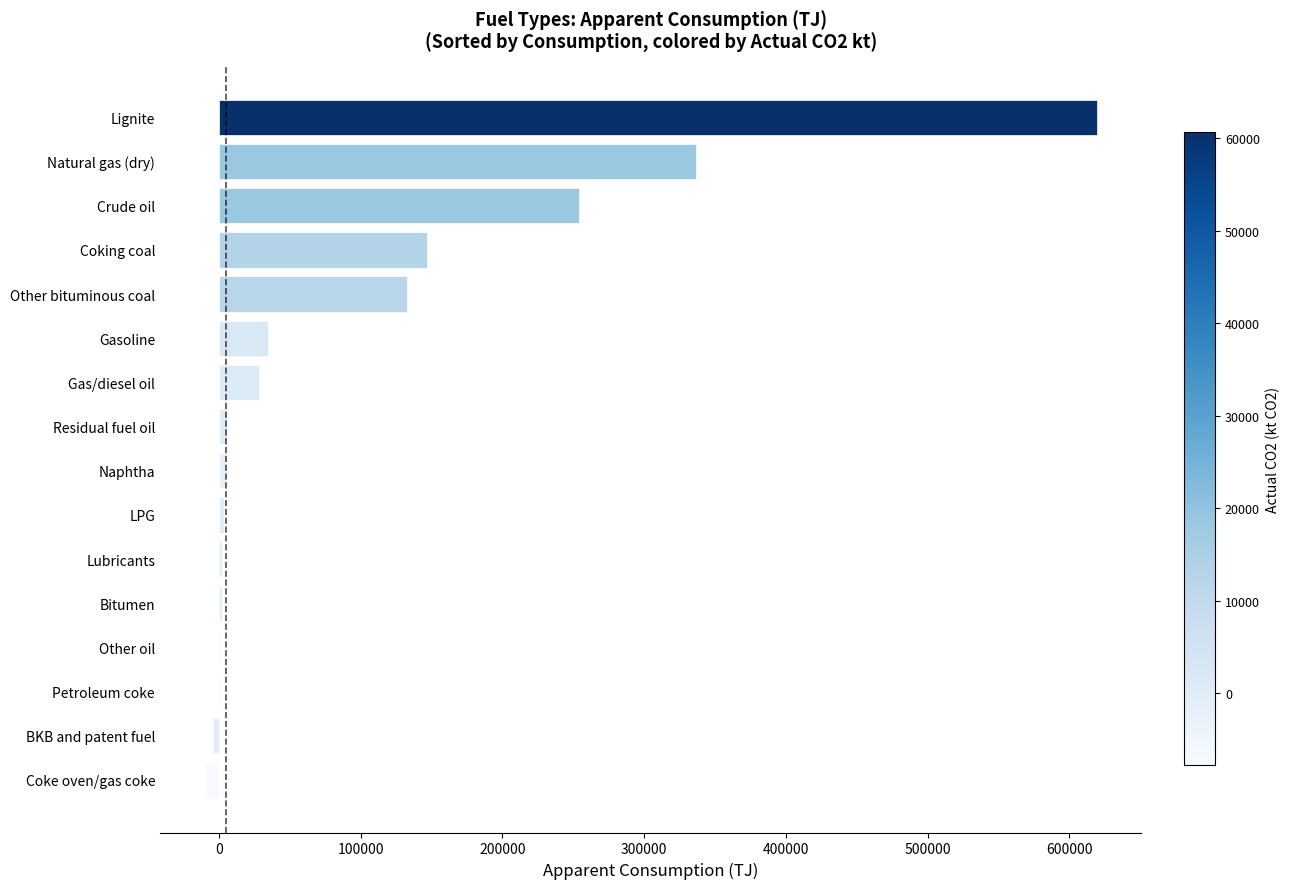

How many values exceed 5294?

8